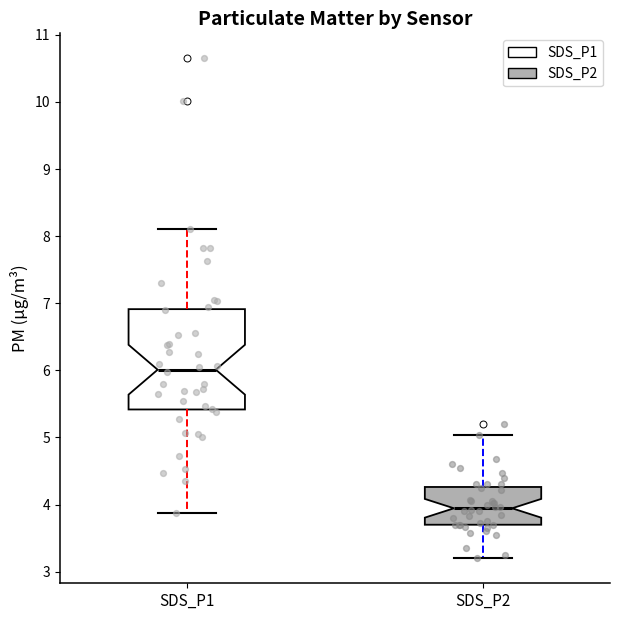

Where is the upper edge of the box for SDS_P2 on the y-axis? The values are not printed on the chart, so give them approximately, as read against the axis.

4.3